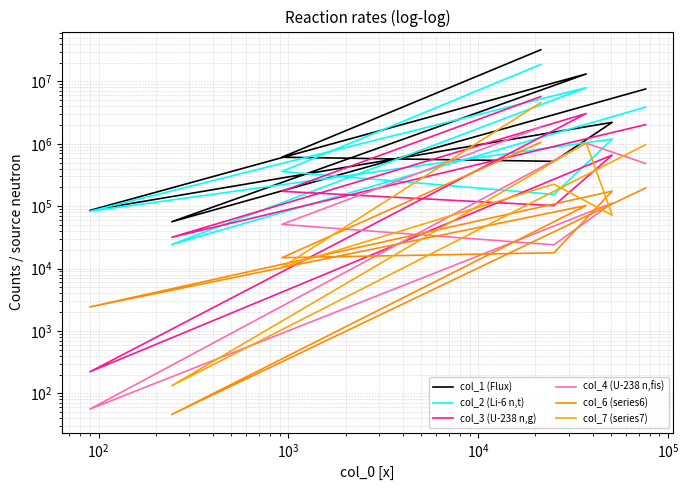

In col_3, how many points are higher than both neighbors (excluding endpoints)?

2